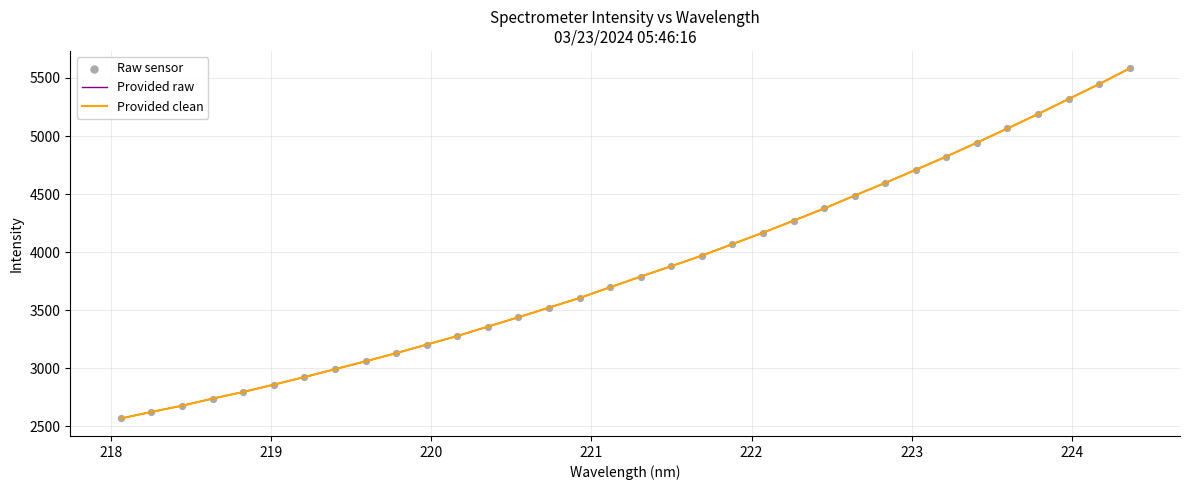

Does the chart have visible grid lines?

Yes